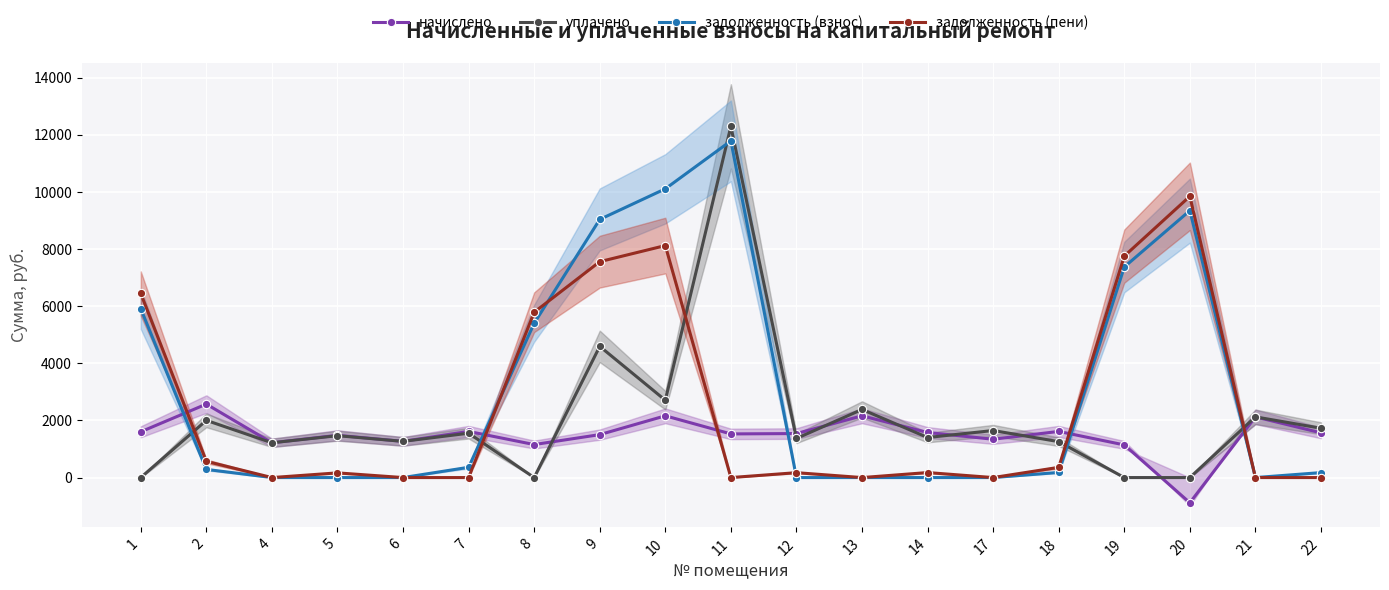

What is the difference between the maximum and minimum values in the начислено series?

3452.8